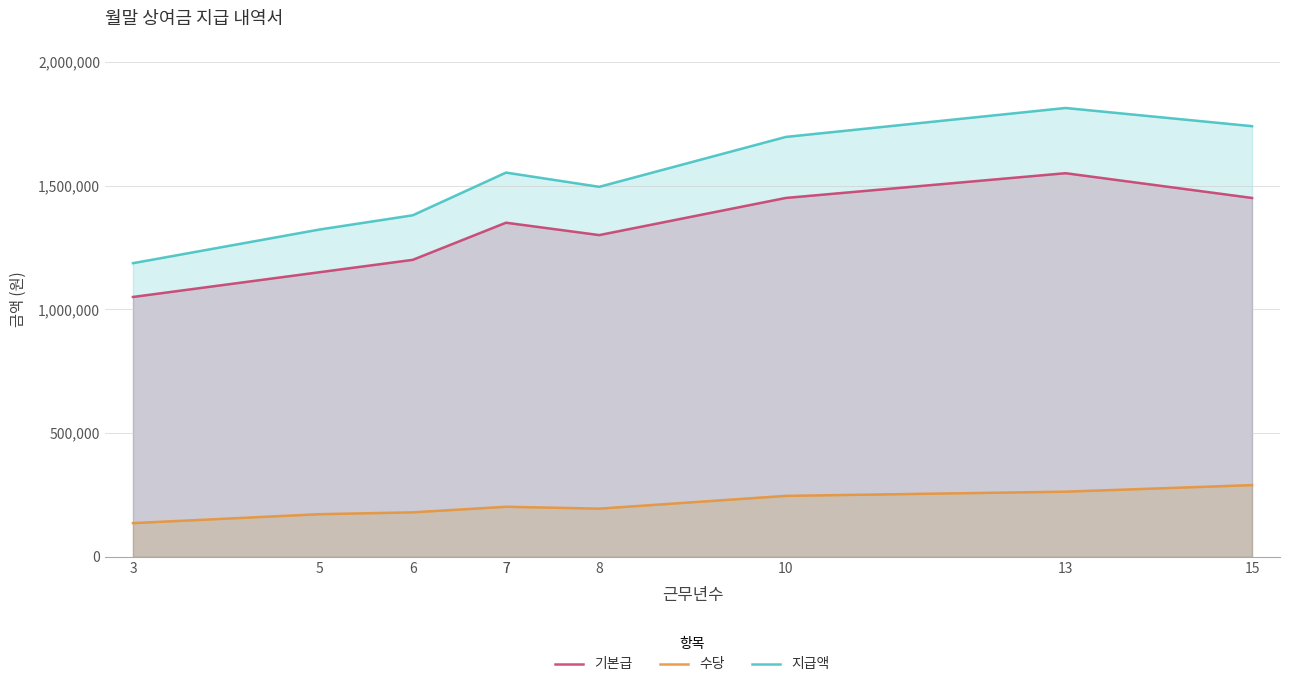

Rank the series by their average value, from highest to lowest.

지급액, 기본급, 수당